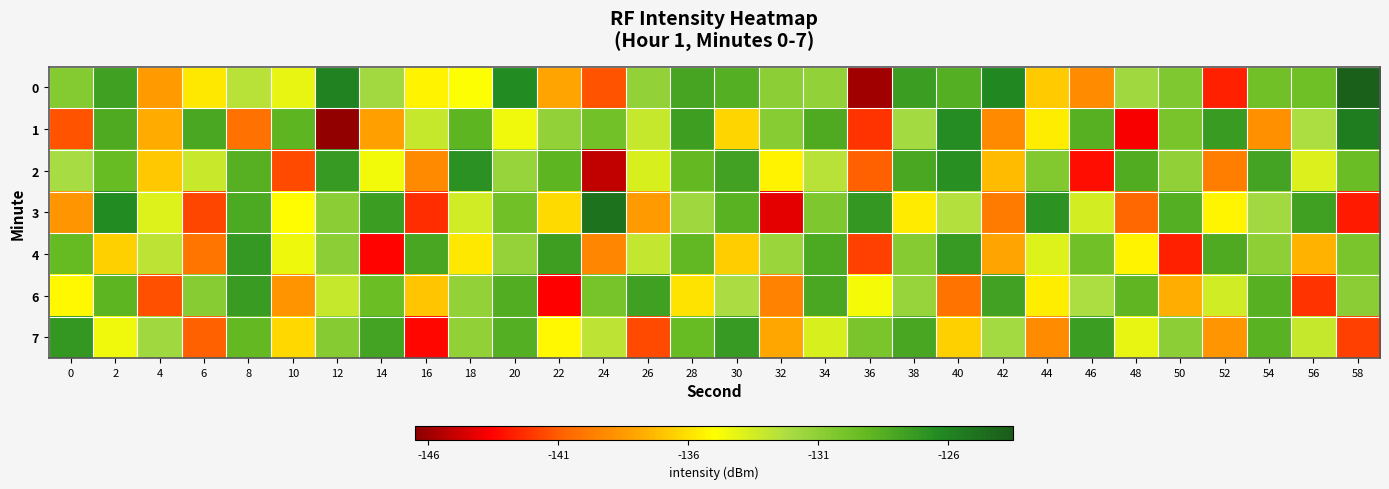

Reading right to left, what are all the values shown in this chart?

0: 58=-123.8	56=-129.7	54=-129.8	52=-142.6	50=-130.4	48=-131.7	46=-139.1	44=-136.8	42=-126.3	40=-128.6	38=-127.5	36=-145.9	34=-131.2	32=-130.9	30=-128.6	28=-127.9	26=-131.2	24=-141.2	22=-138.1	20=-126.5	18=-134.9	16=-135.4	14=-131.8	12=-125.9	10=-134.2	8=-132.6	6=-135.7	4=-138.5	2=-127.7	0=-130.6
1: 58=-125.6	56=-132.3	54=-138.9	52=-127.4	50=-130.1	48=-143.8	46=-128.7	44=-135.6	42=-139.2	40=-126.5	38=-131.9	36=-142.1	34=-128.3	32=-130.7	30=-136.4	28=-127.6	26=-133.1	24=-129.8	22=-131.2	20=-134.5	18=-128.9	16=-133.0	14=-138.3	12=-146.3	10=-128.9	8=-140.3	6=-128.1	4=-137.9	2=-128.3	0=-141.2
2: 58=-129.5	56=-133.8	54=-127.9	52=-139.7	50=-131.1	48=-128.4	46=-143.2	44=-130.5	42=-137.3	40=-126.7	38=-128.1	36=-140.9	34=-132.6	32=-135.4	30=-127.8	28=-129.2	26=-133.7	24=-145.1	22=-128.9	20=-131.4	18=-126.8	16=-139.2	14=-134.6	12=-127.3	10=-141.5	8=-128.7	6=-133.2	4=-136.8	2=-129.4	0=-132.1
3: 58=-142.9	56=-127.7	54=-131.8	52=-135.3	50=-128.6	48=-140.6	46=-133.5	44=-126.9	42=-139.8	40=-132.4	38=-135.7	36=-127.1	34=-130.3	32=-144.2	30=-128.8	28=-131.6	26=-138.5	24=-124.9	22=-136.2	20=-129.7	18=-133.4	16=-142.3	14=-127.5	12=-130.8	10=-135.1	8=-128.2	6=-141.6	4=-133.9	2=-126.4	0=-138.7
4: 58=-130.2	56=-137.6	54=-131.0	52=-128.3	50=-142.7	48=-135.4	46=-129.7	44=-133.9	42=-138.1	40=-127.3	38=-130.6	36=-141.8	34=-128.2	32=-131.5	30=-136.7	28=-129.1	26=-133.0	24=-139.4	22=-127.6	20=-131.3	18=-135.8	16=-128.0	14=-143.5	12=-130.9	10=-134.4	8=-127.2	6=-140.1	4=-132.8	2=-136.6	0=-129.3
6: 58=-130.8	56=-142.1	54=-128.7	52=-133.4	50=-137.7	48=-129.0	46=-132.3	44=-135.6	42=-127.8	40=-140.2	38=-131.4	36=-134.7	34=-128.1	32=-139.5	30=-132.2	28=-135.9	26=-127.7	24=-130.0	22=-143.6	20=-128.5	18=-131.2	16=-136.9	14=-129.6	12=-133.1	10=-138.8	8=-127.4	6=-130.7	4=-141.3	2=-128.9	0=-135.2
7: 58=-141.8	56=-133.1	54=-128.8	52=-138.7	50=-130.9	48=-134.2	46=-127.5	44=-139.1	42=-131.9	40=-136.6	38=-128.0	36=-130.2	34=-133.7	32=-138.0	30=-127.3	28=-129.4	26=-141.5	24=-132.8	22=-135.2	20=-128.6	18=-131.1	16=-143.4	14=-127.9	12=-130.6	10=-136.3	8=-129.2	6=-140.9	4=-131.7	2=-134.5	0=-127.1